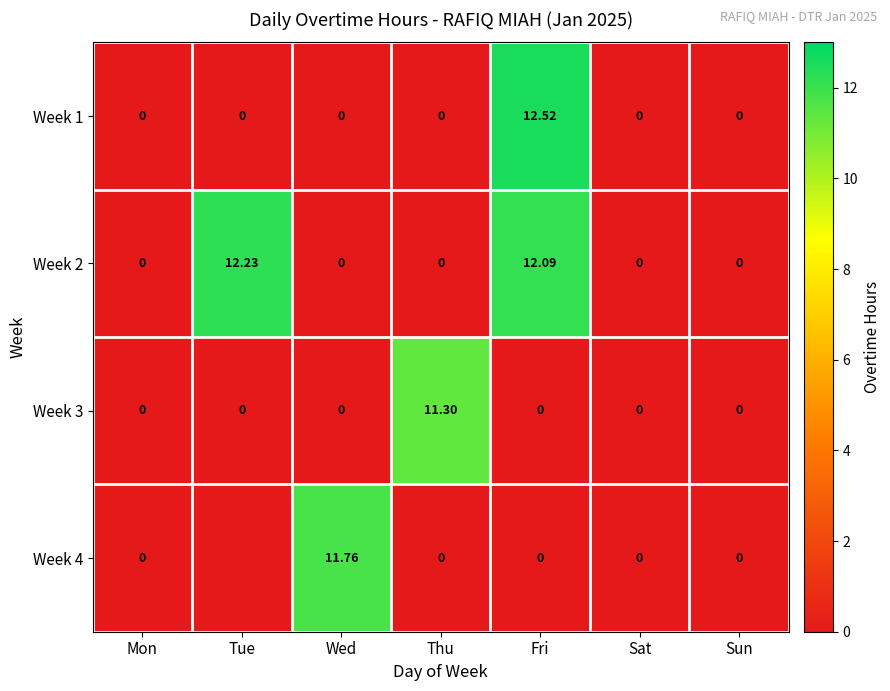

At how many categories does at least one series exceed 11?

4